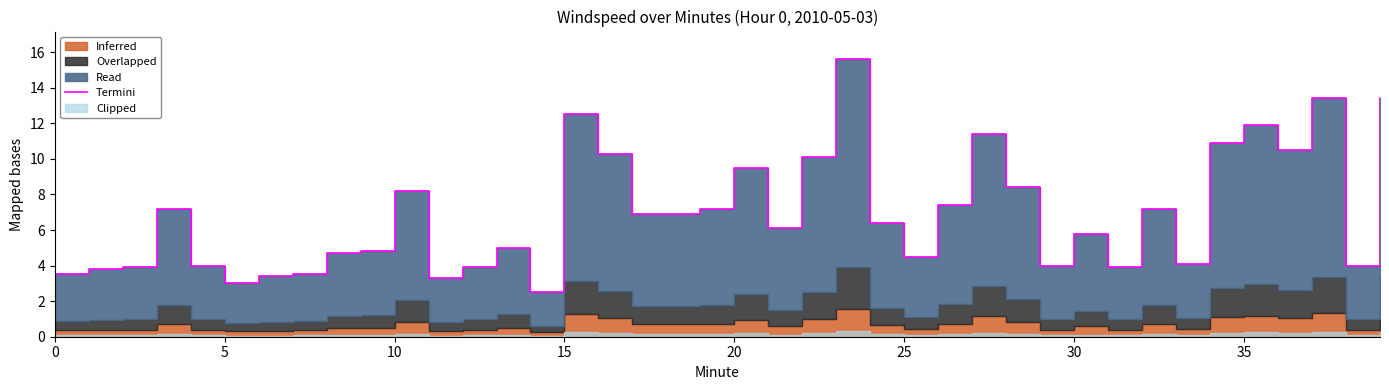

What is the label of the 8th point from the left?

35